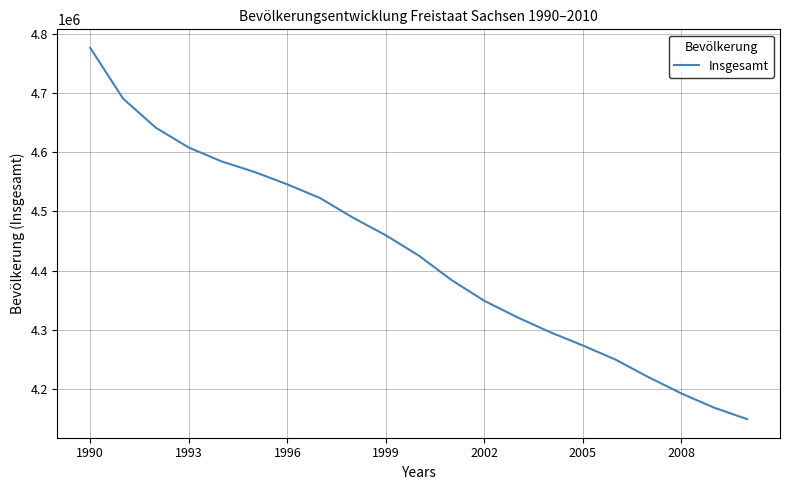

How many distinct data groups are displayed?

1